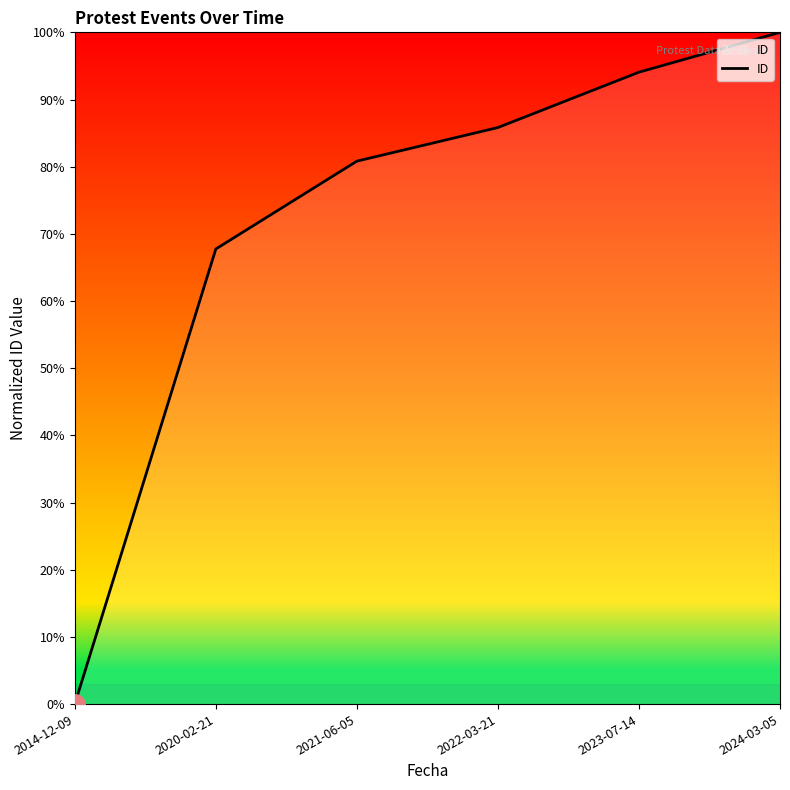

How many lines are shown in the chart?

1